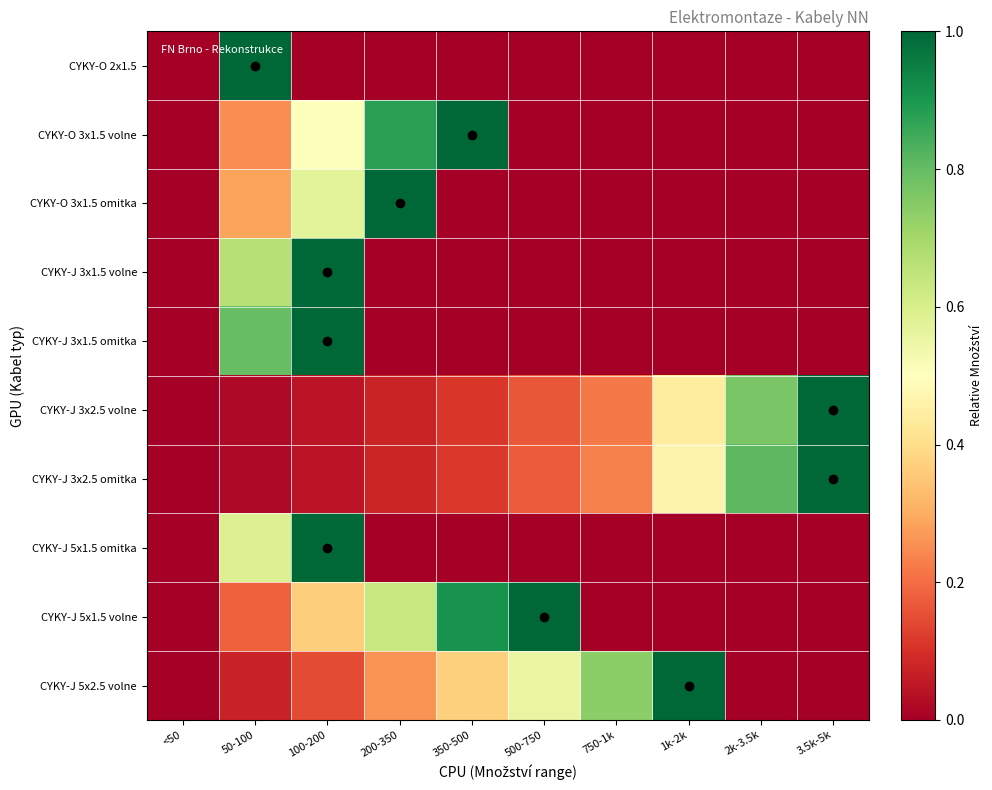

Which series has the largest total across all categories?

CYKY-J 5x2.5 volne